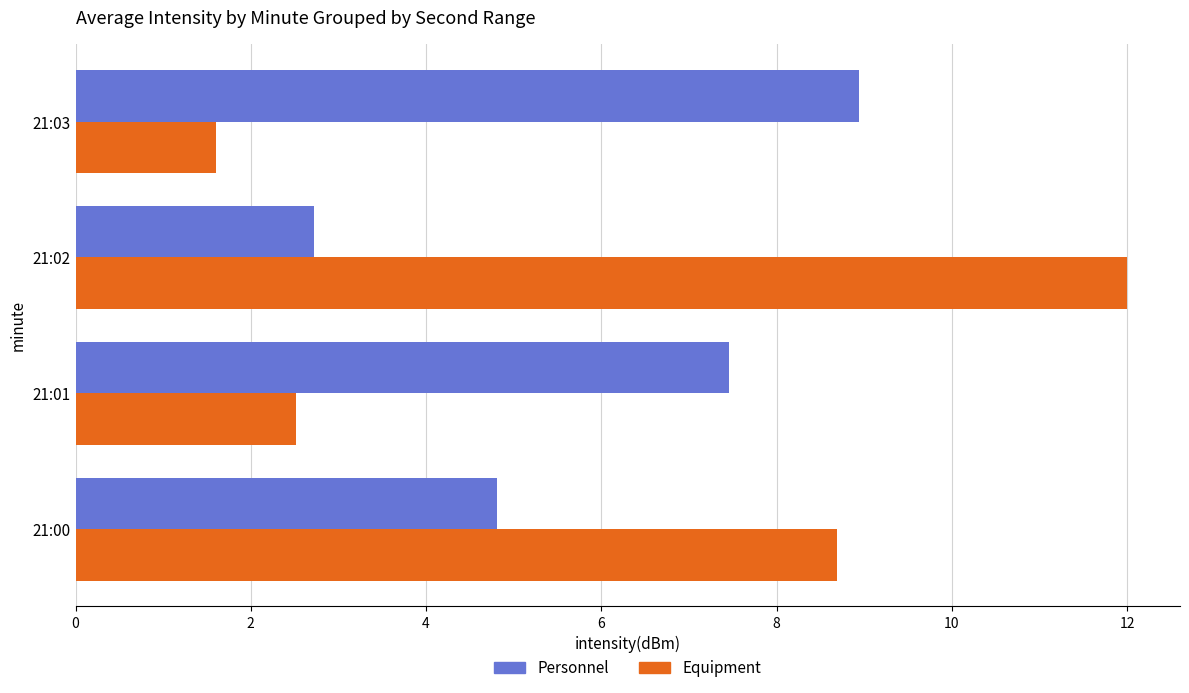

Rank the categories by Personnel value from highest to lowest.

21:03, 21:01, 21:00, 21:02